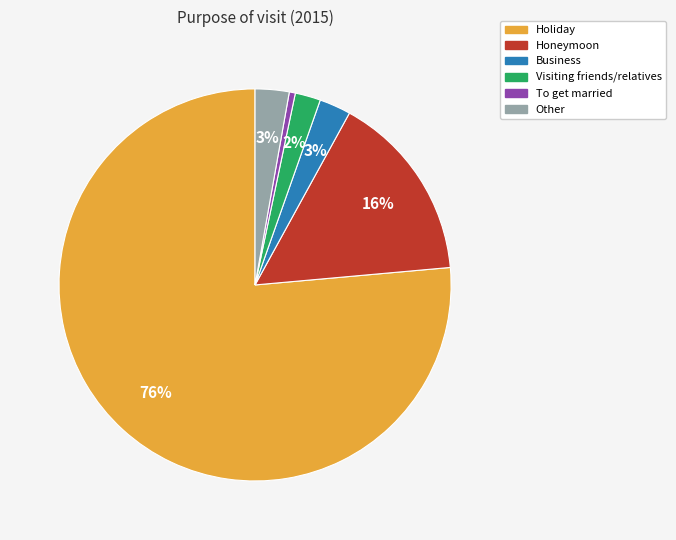

How many segments does this pie chart have?

6